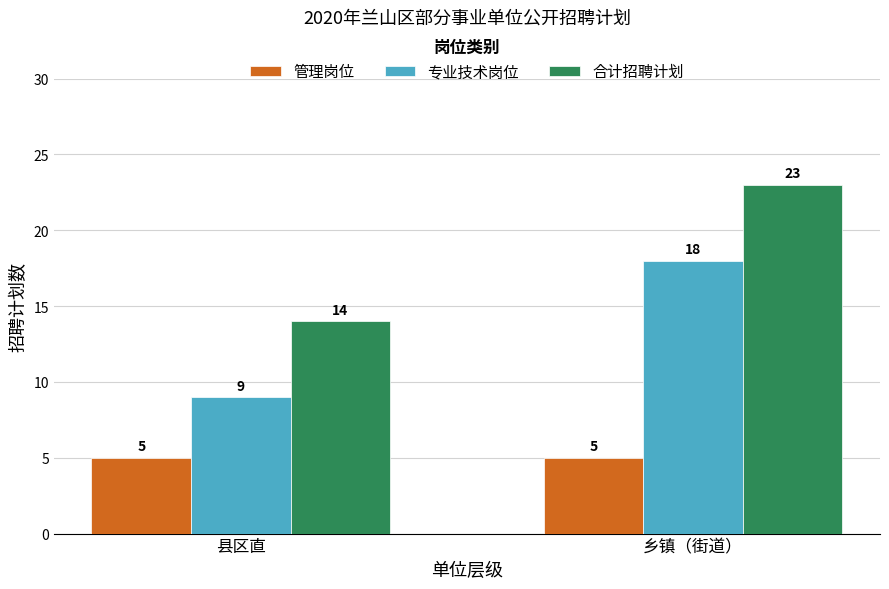

Rank the series by their maximum value, from lowest to highest.

管理岗位, 专业技术岗位, 合计招聘计划